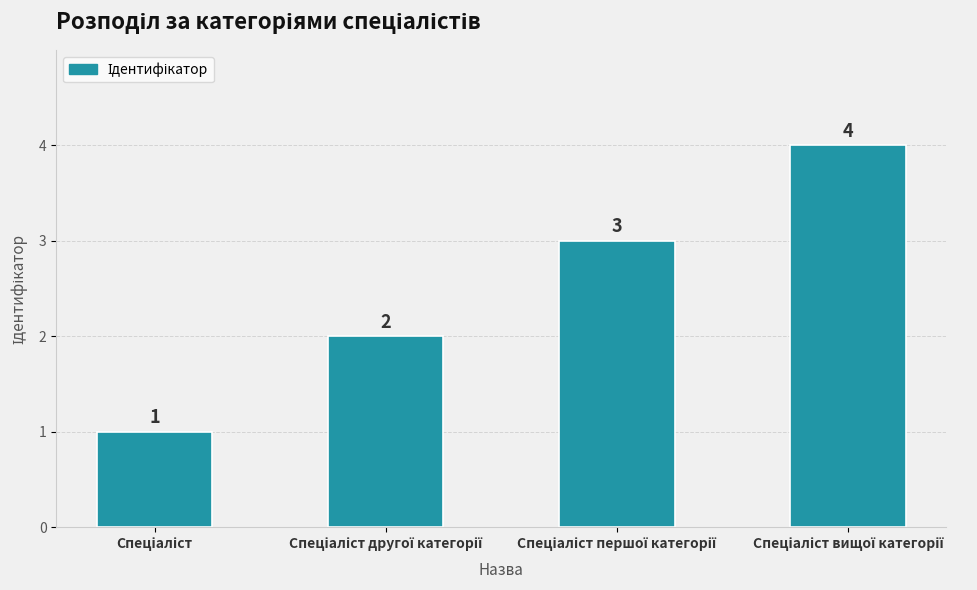

What is the difference between the maximum and minimum values?

3